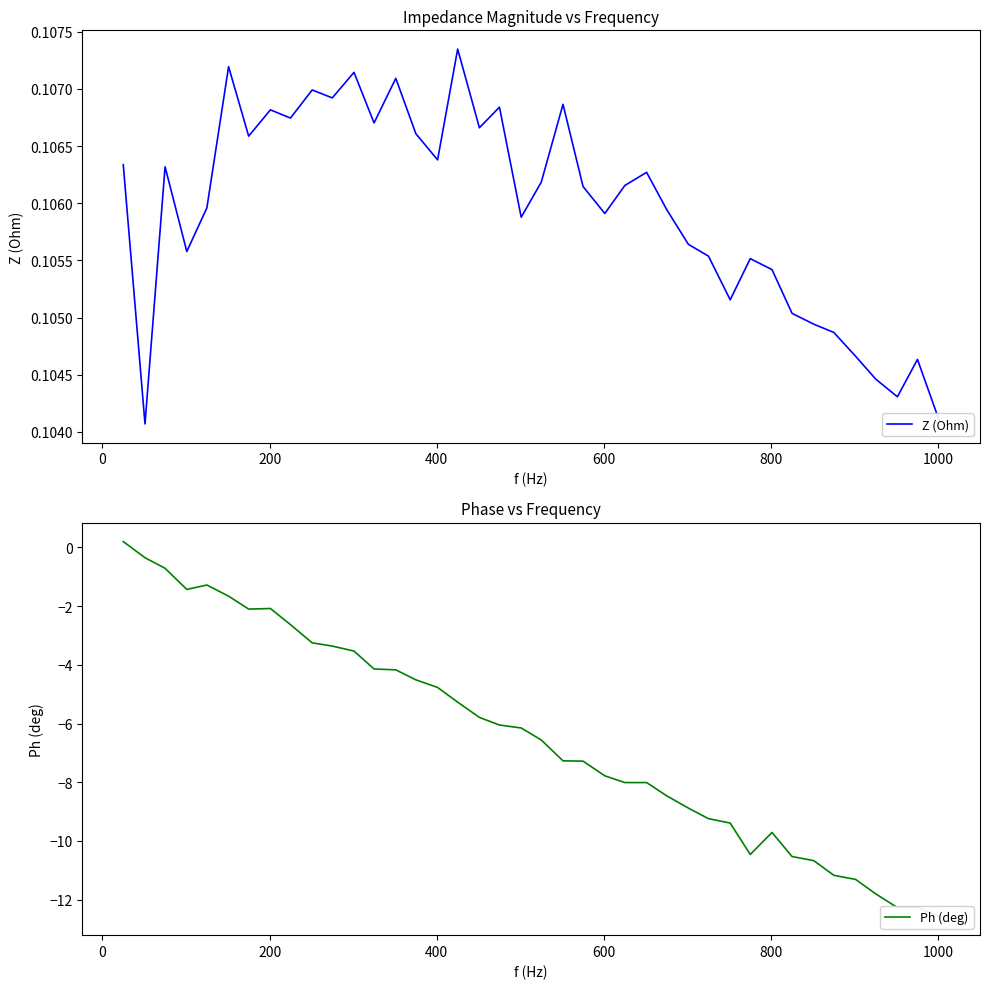

Does the chart have visible grid lines?

No